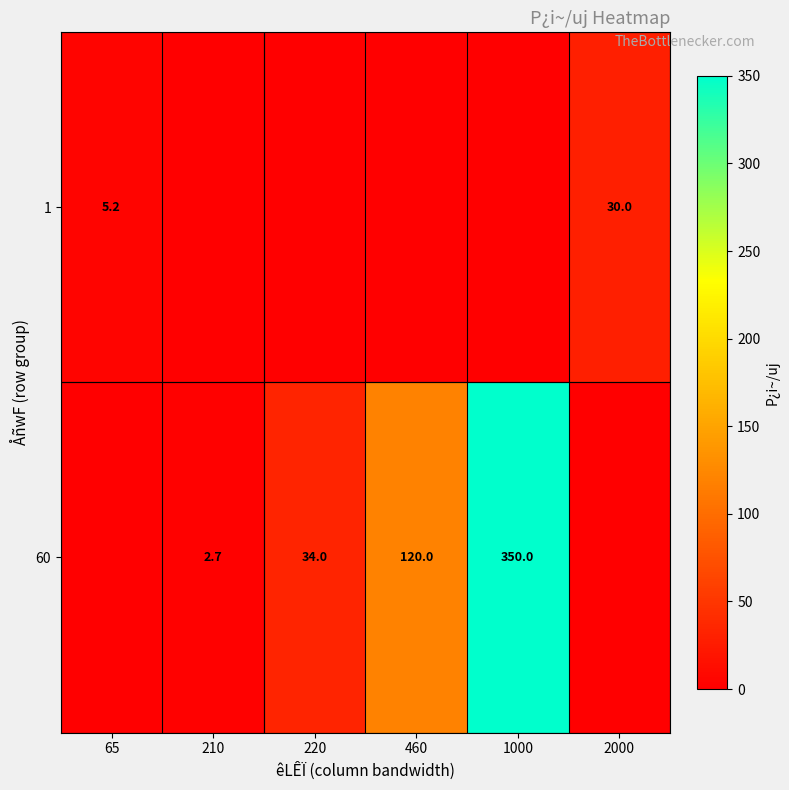

What is the sum of the 60 values at 220 and 210?

36.7